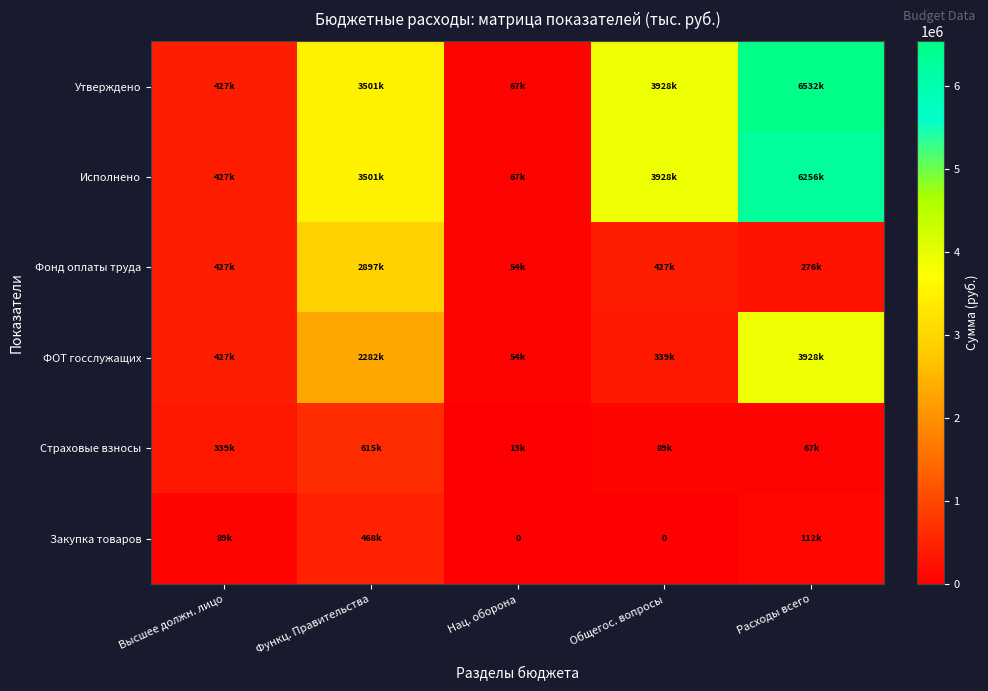

Which series has the largest range (max minus min)?

Утверждено